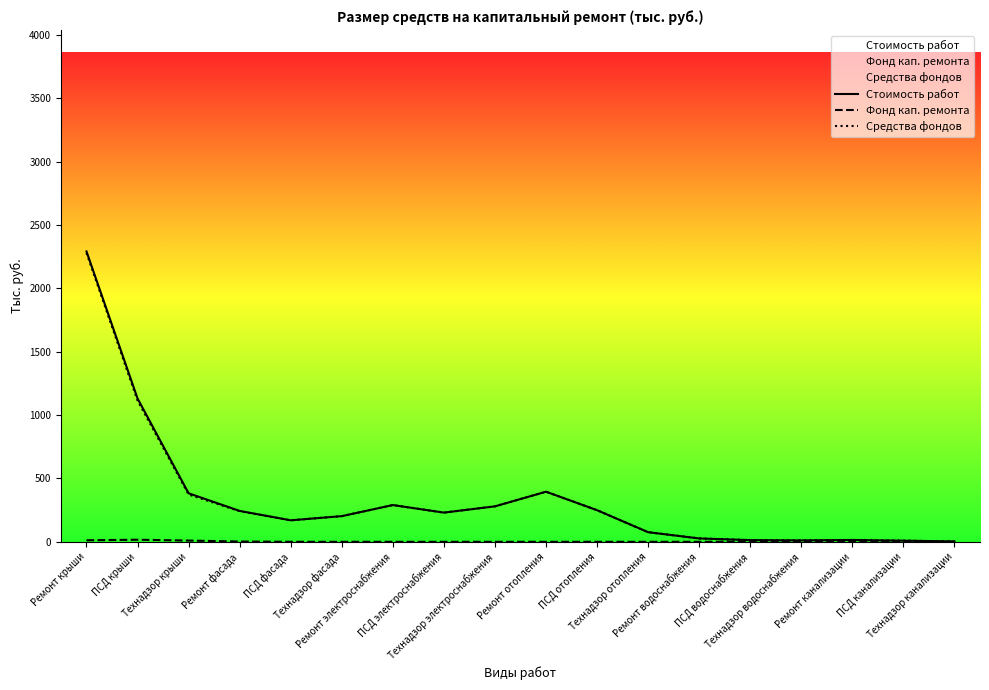

Rank the series by their maximum value, from lowest to highest.

Фонд кап. ремонта, Средства фондов, Стоимость работ